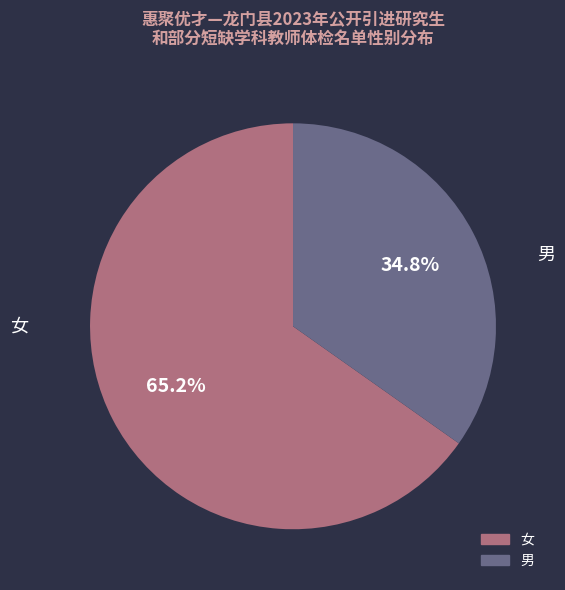

Rank the categories by value from lowest to highest.

男, 女